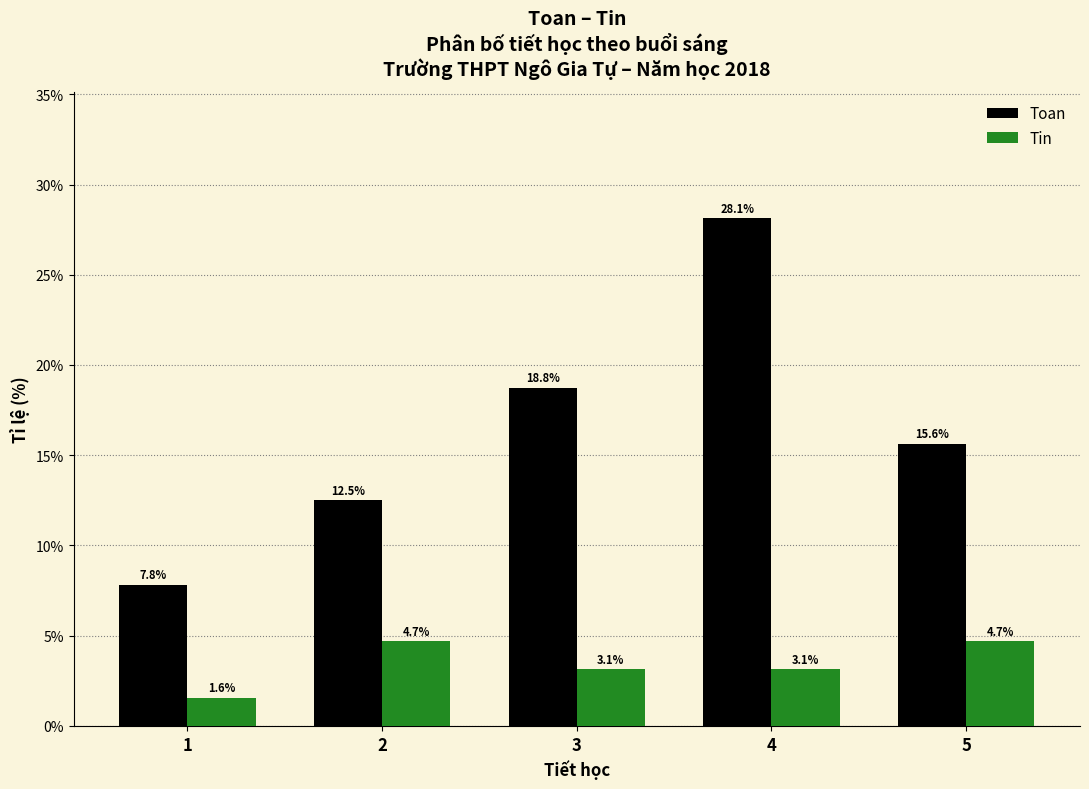

Reading left to right, extract all data points from this chart.

Toan: 7.8	12.5	18.8	28.1	15.6
Tin: 1.6	4.7	3.1	3.1	4.7